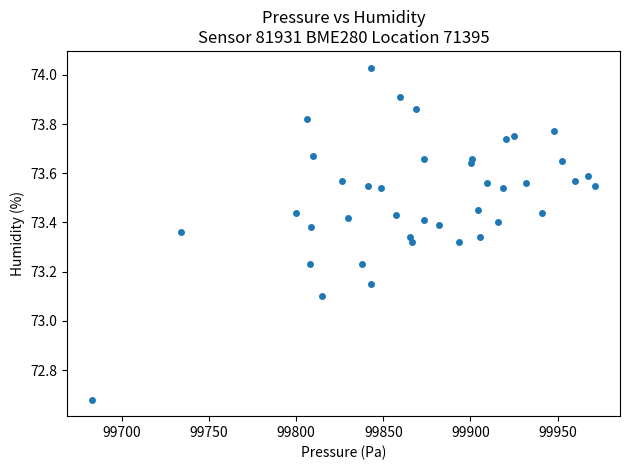

What Y value in the scatter plot is closest to 73?

73.1